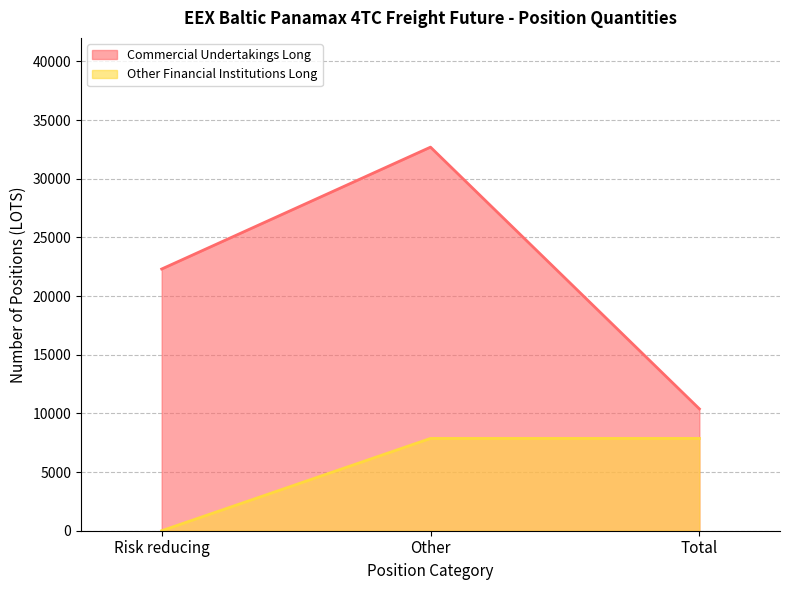

Reading right to left, transcribe all the data shown in this chart.

Commercial Undertakings Long: 10386.0	32689.8	22303.8
Other Financial Institutions Long: 7866.1	7866.1	0.0